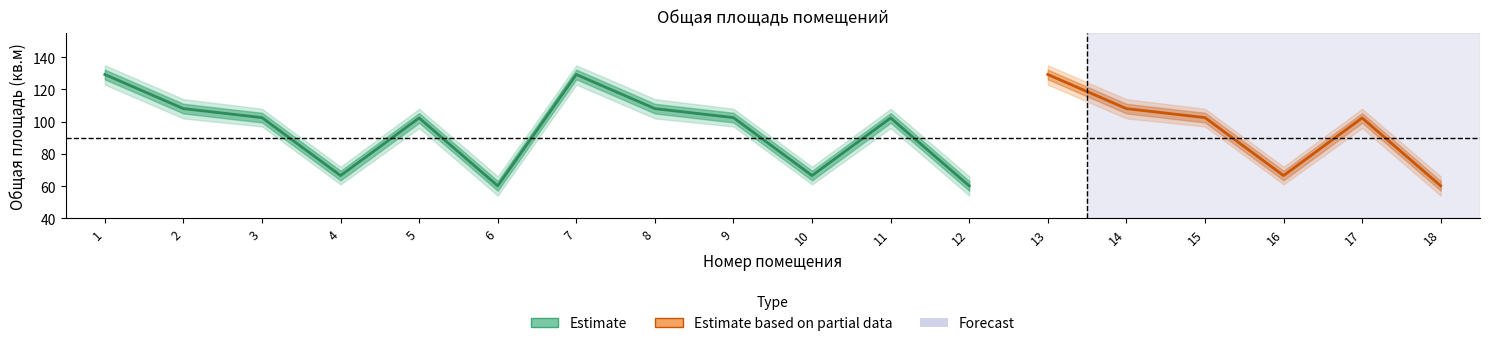

Reading right to left, extract all data points from this chart.

Жилое: 60.1	102.3	66.5	102.5	108.1	129.3	60.1	102.3	66.5	102.5	108.1	129.3	60.1	102.3	66.5	102.5	108.1	129.3
Upper Band: 66.0	108.0	72.0	108.0	114.0	135.0	66.0	108.0	72.0	108.0	114.0	135.0	66.0	108.0	72.0	108.0	114.0	135.0
Lower Band: 54.0	96.0	61.0	97.0	102.0	123.0	54.0	96.0	61.0	97.0	102.0	123.0	54.0	96.0	61.0	97.0	102.0	123.0